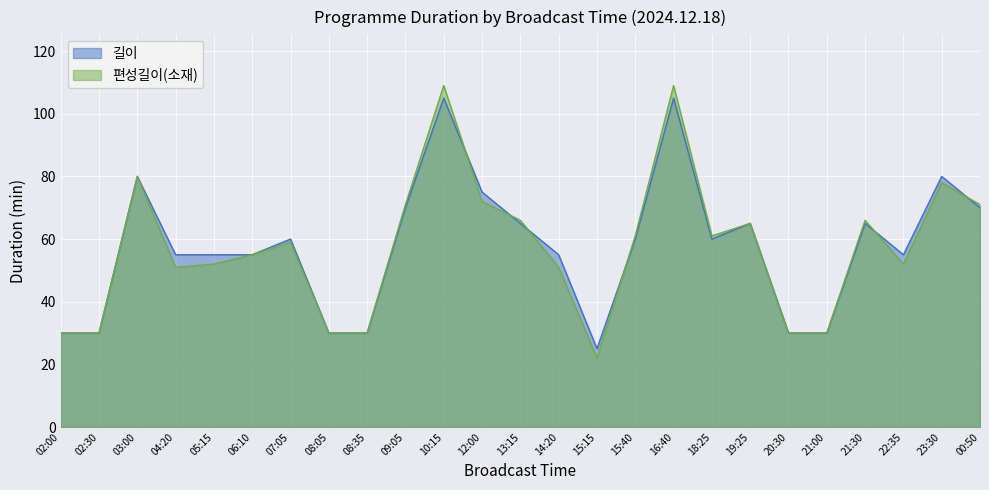

Reading left to right, extract all data points from this chart.

길이: 30	30	80	55	55	55	60	30	30	70	105	75	65	55	25	60	105	60	65	30	30	65	55	80	70
편성길이(소재): 30	30	80	51	52	55	59	30	30	71	109	72	66	51	22	61	109	61	65	30	30	66	52	78	71